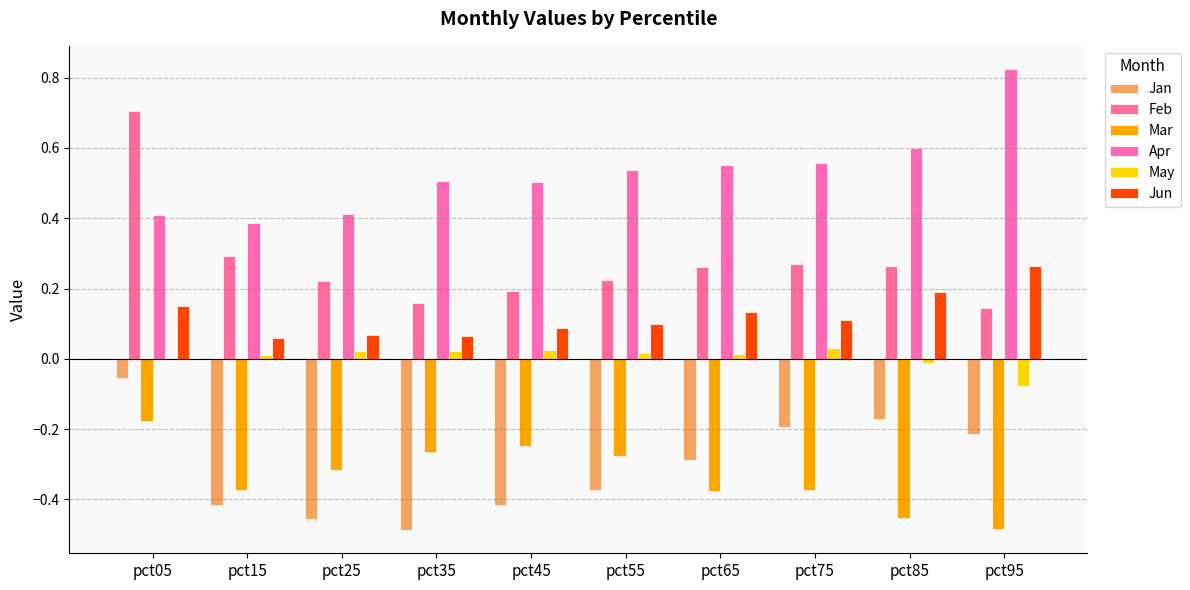

Which category has the highest value in the Feb series?

pct05